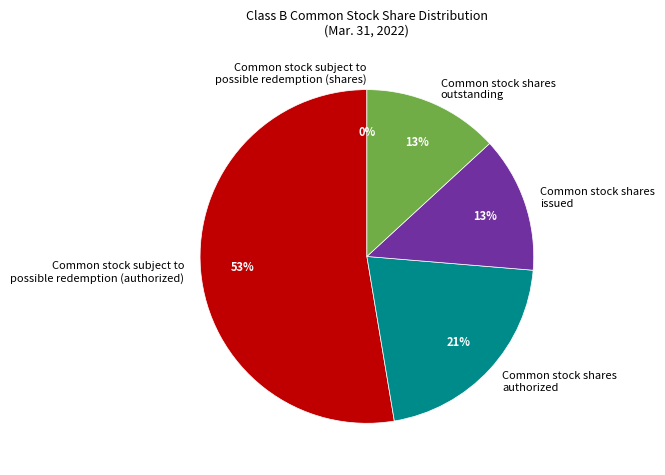

What is the largest slice in the pie chart?

Common stock subject to possible redemption (authorized)